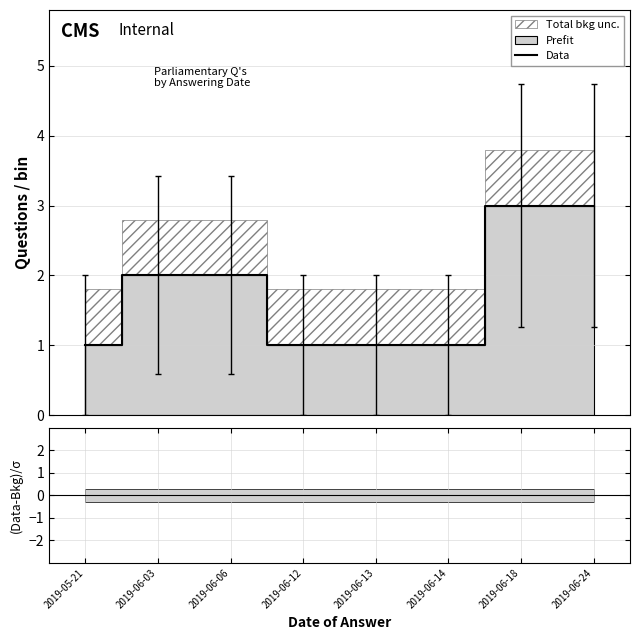

What is the average value?

2